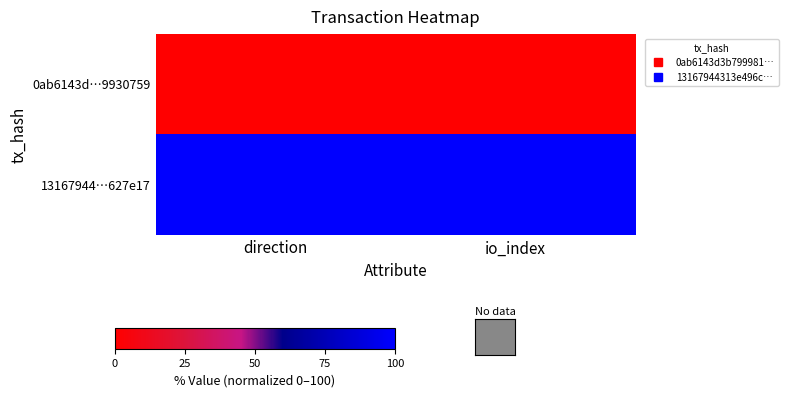

At how many categories does at least one series exceed 81?

2